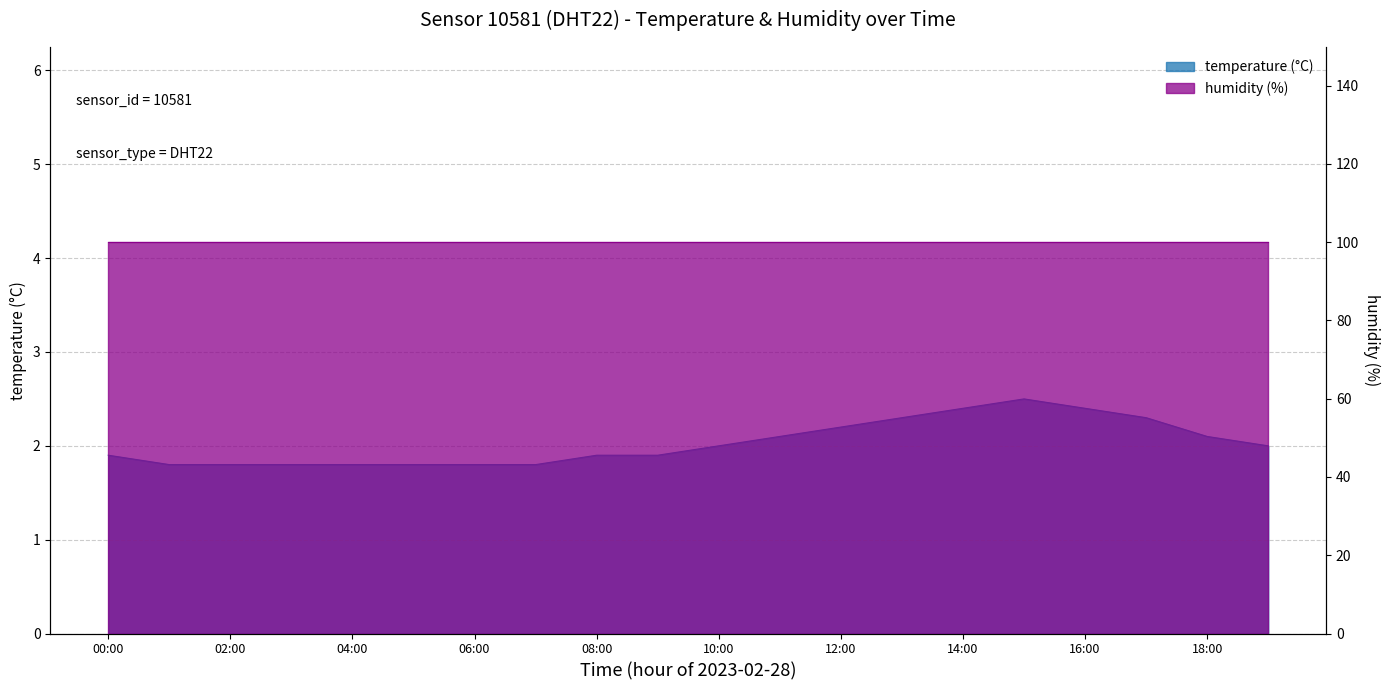

What is the smallest value displayed?

1.8